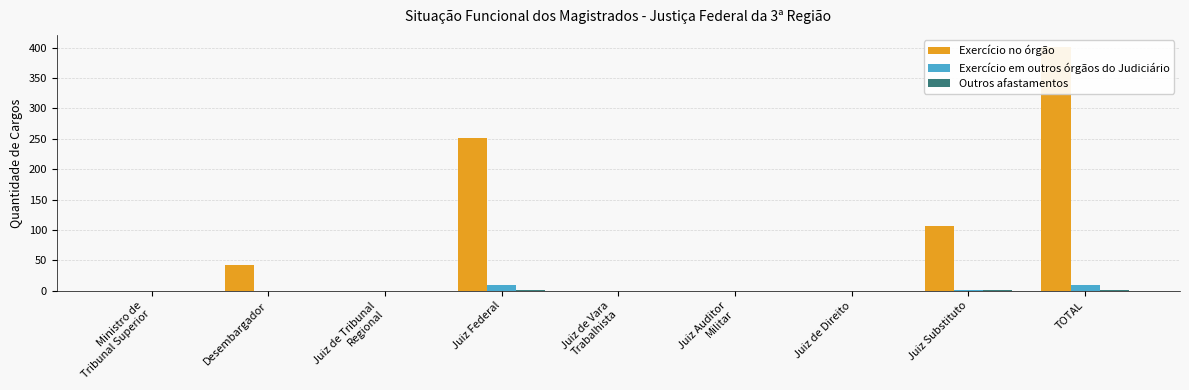

What is the sum of the Outros afastamentos values at Juiz Substituto and Ministro de
Tribunal Superior?

1